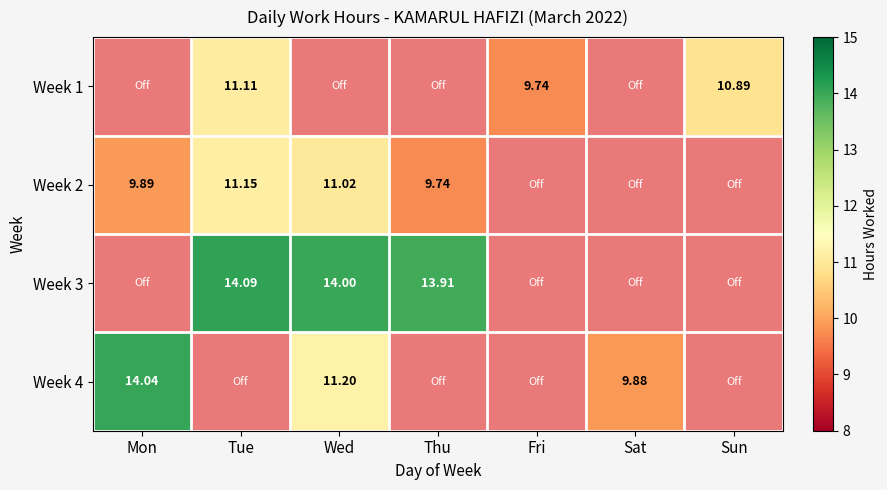

Is it true that Week 4 equals 8.2 at Fri?

False